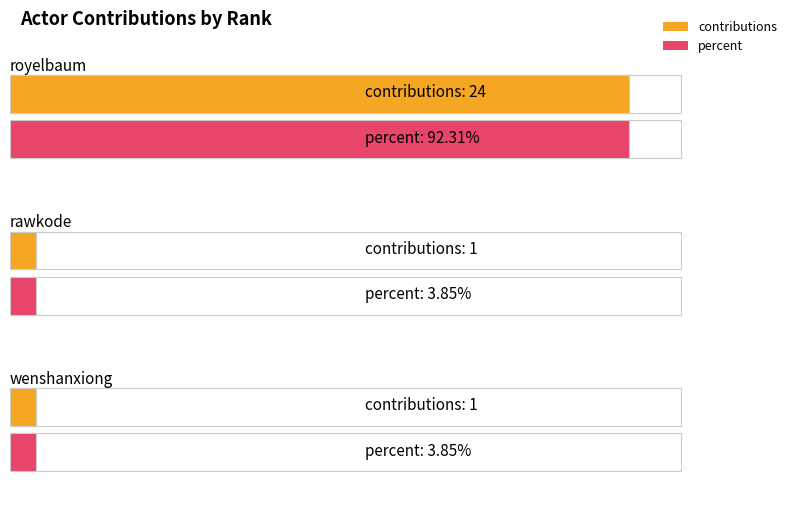

Reading left to right, transcribe all the data shown in this chart.

contributions: royelbaum=24.0	rawkode=1.0	wenshanxiong=1.0
percent: royelbaum=92.3	rawkode=3.8	wenshanxiong=3.8